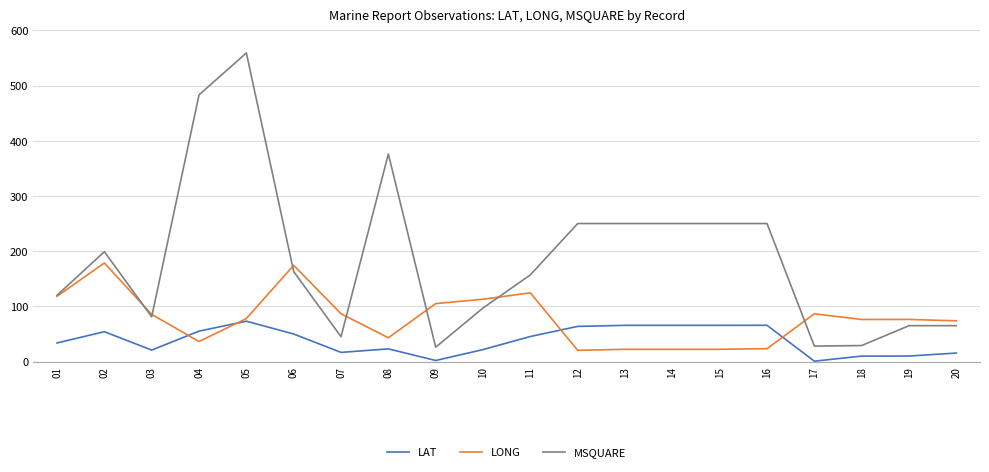

Which series has the largest total across all categories?

MSQUARE